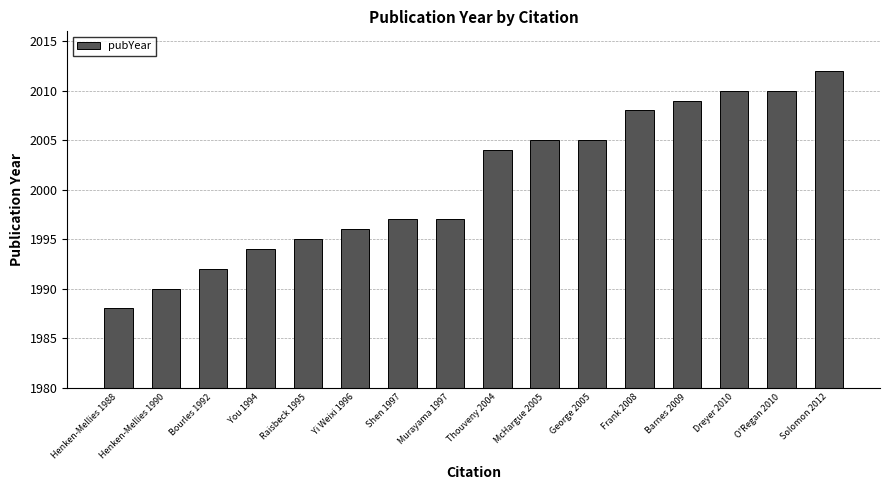

Does the chart contain any negative values?

No